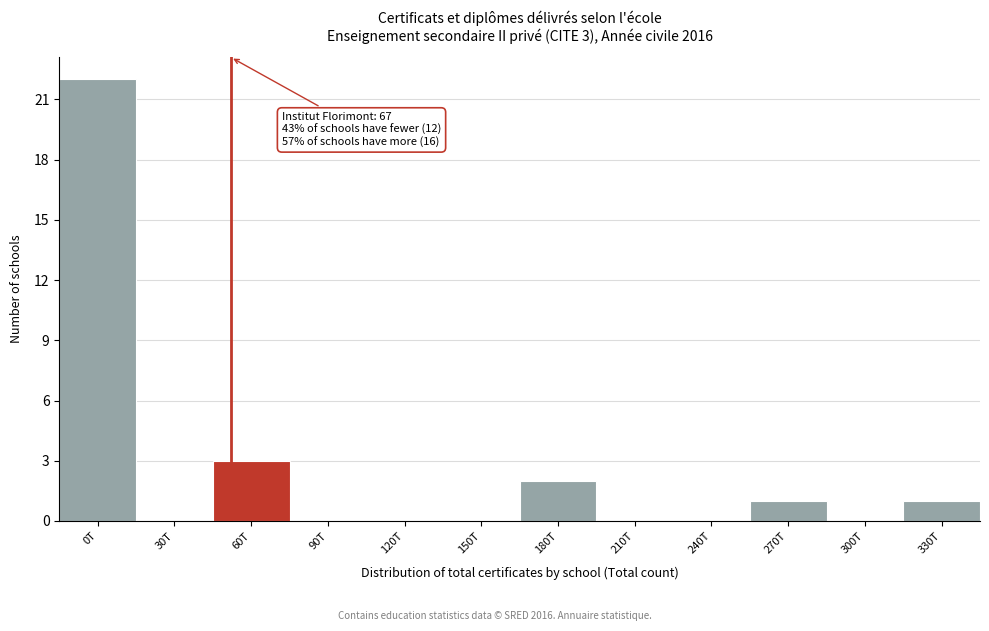

Reading right to left, list all the values displayed in this chart.

330T=1	300T=0	270T=1	240T=0	210T=0	180T=2	150T=0	120T=0	90T=0	60T=3	30T=0	0T=22